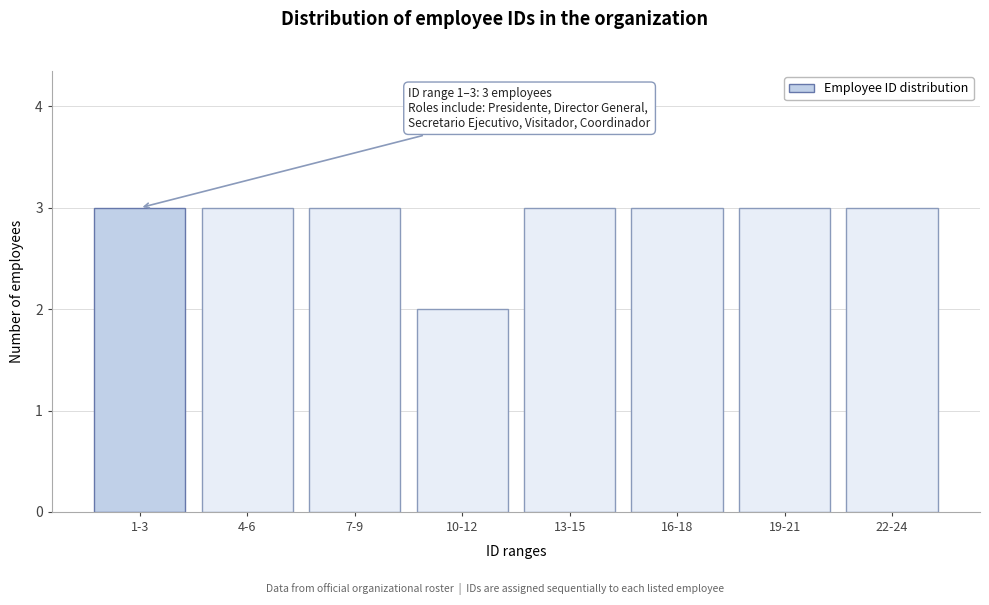

Reading right to left, list all the values displayed in this chart.

22-24=3	19-21=3	16-18=3	13-15=3	10-12=2	7-9=3	4-6=3	1-3=3